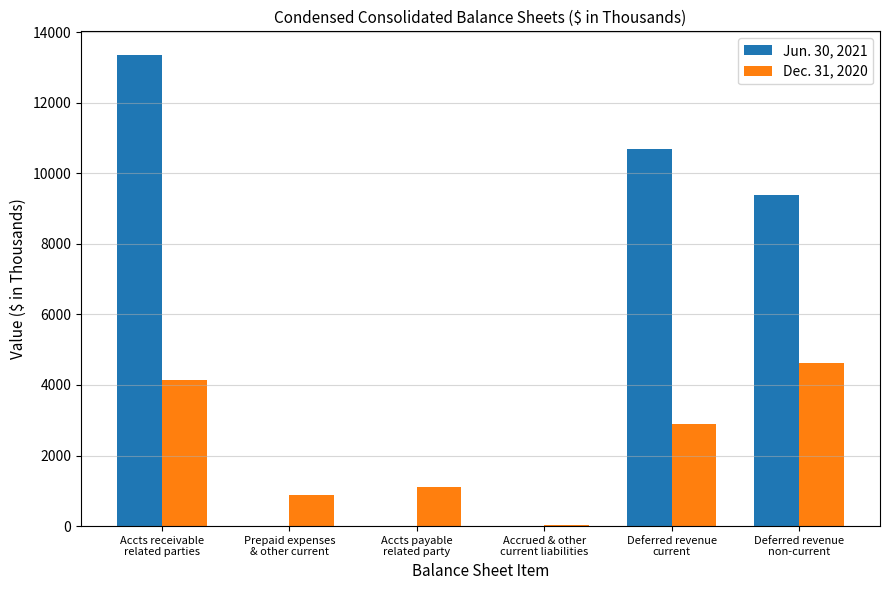

Which series has the largest total across all categories?

Jun. 30, 2021